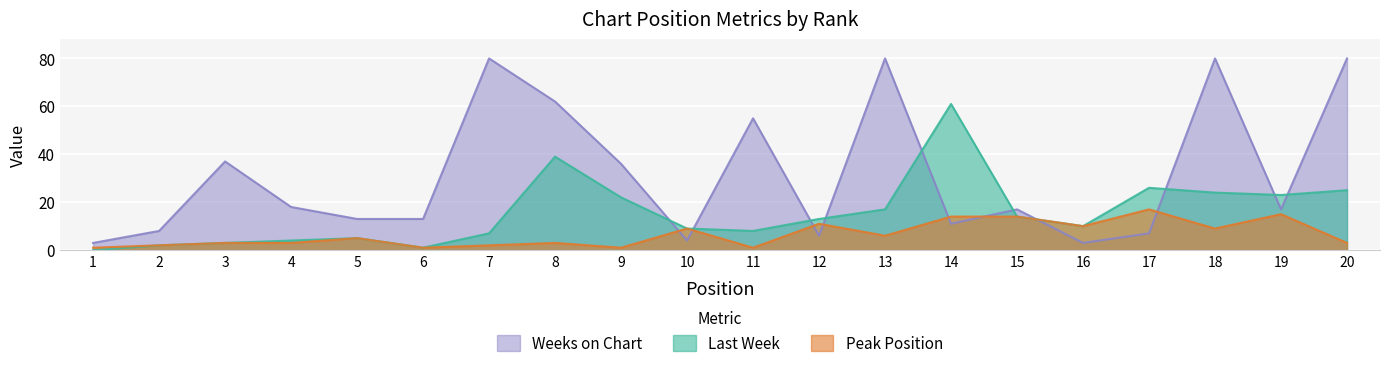

True or false: Last Week and Peak Position intersect in this chart.

False